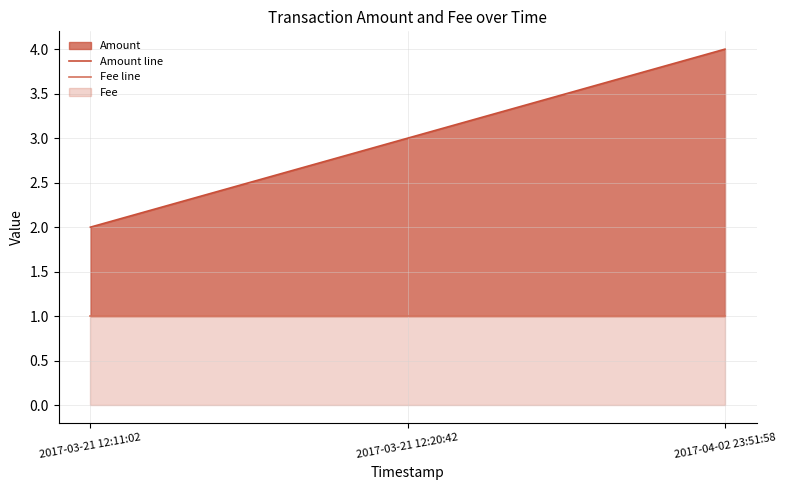

What is the spread (max minus min) of values at 2017-04-02 23:51:58?

3.0